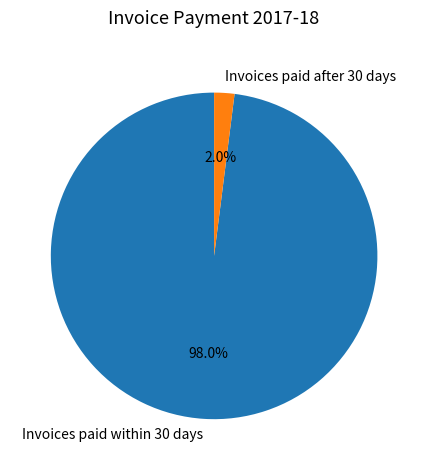

To the nearest percent, what is the combined percentage of Invoices paid after 30 days and Invoices paid within 30 days?

100%